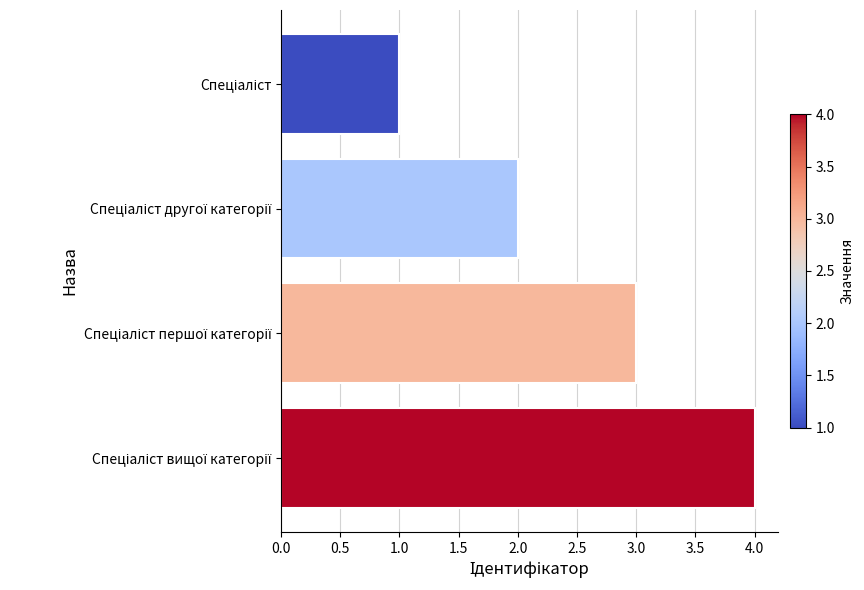

What is the difference between the maximum and minimum values?

3